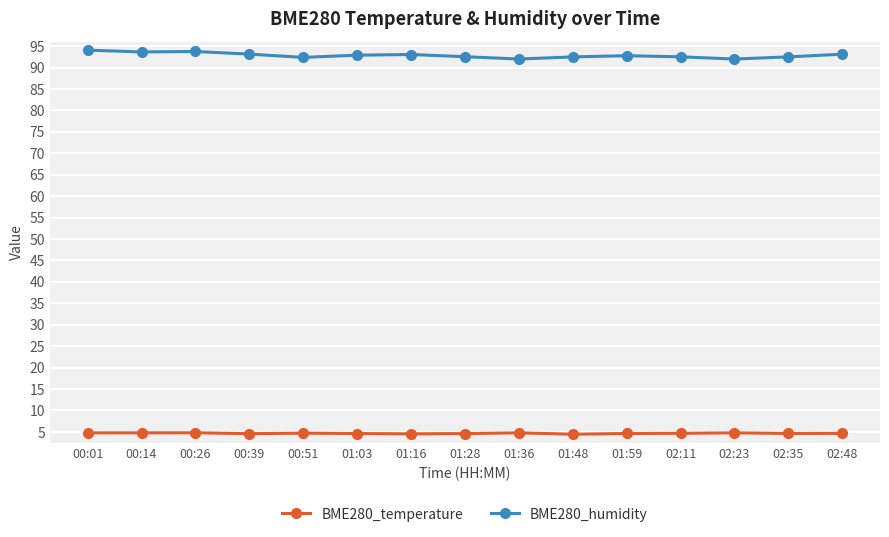

What is the lowest value of the BME280_temperature series?

4.5